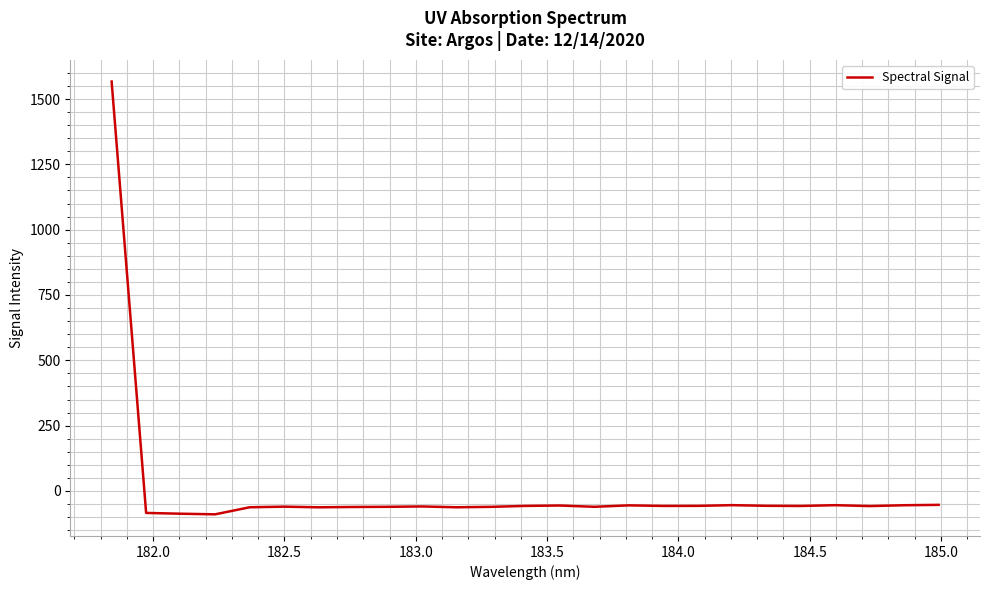

What is the maximum value shown in the chart?

1566.9